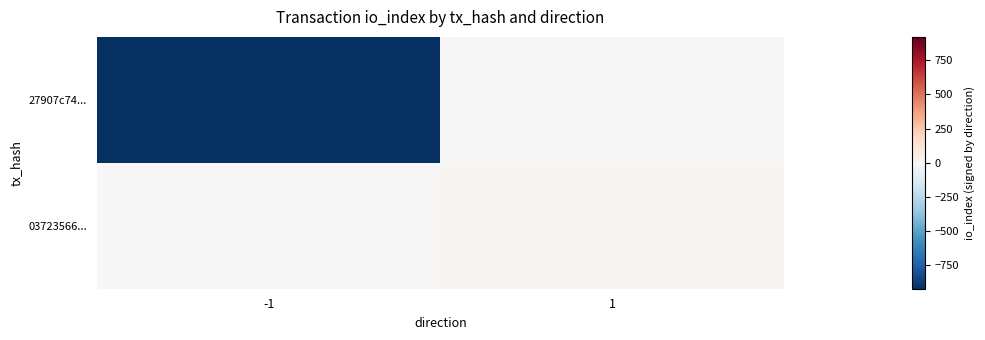

Count the number of data series in this chart.

2